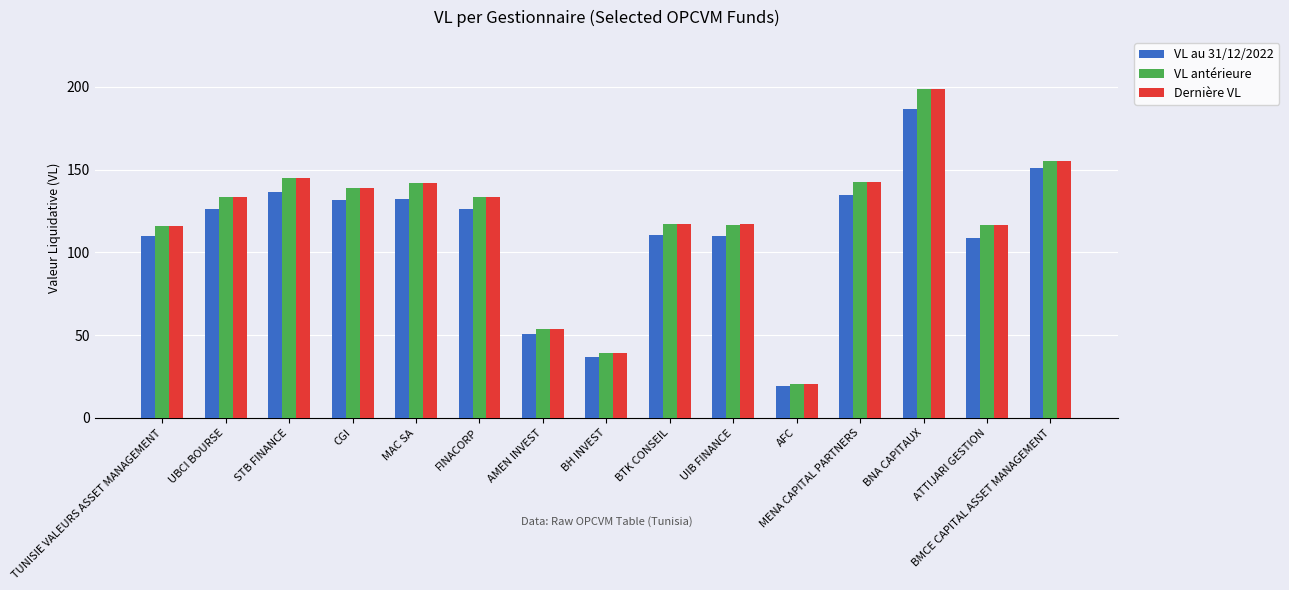

What is the label of the 7th bar from the left?

AMEN INVEST